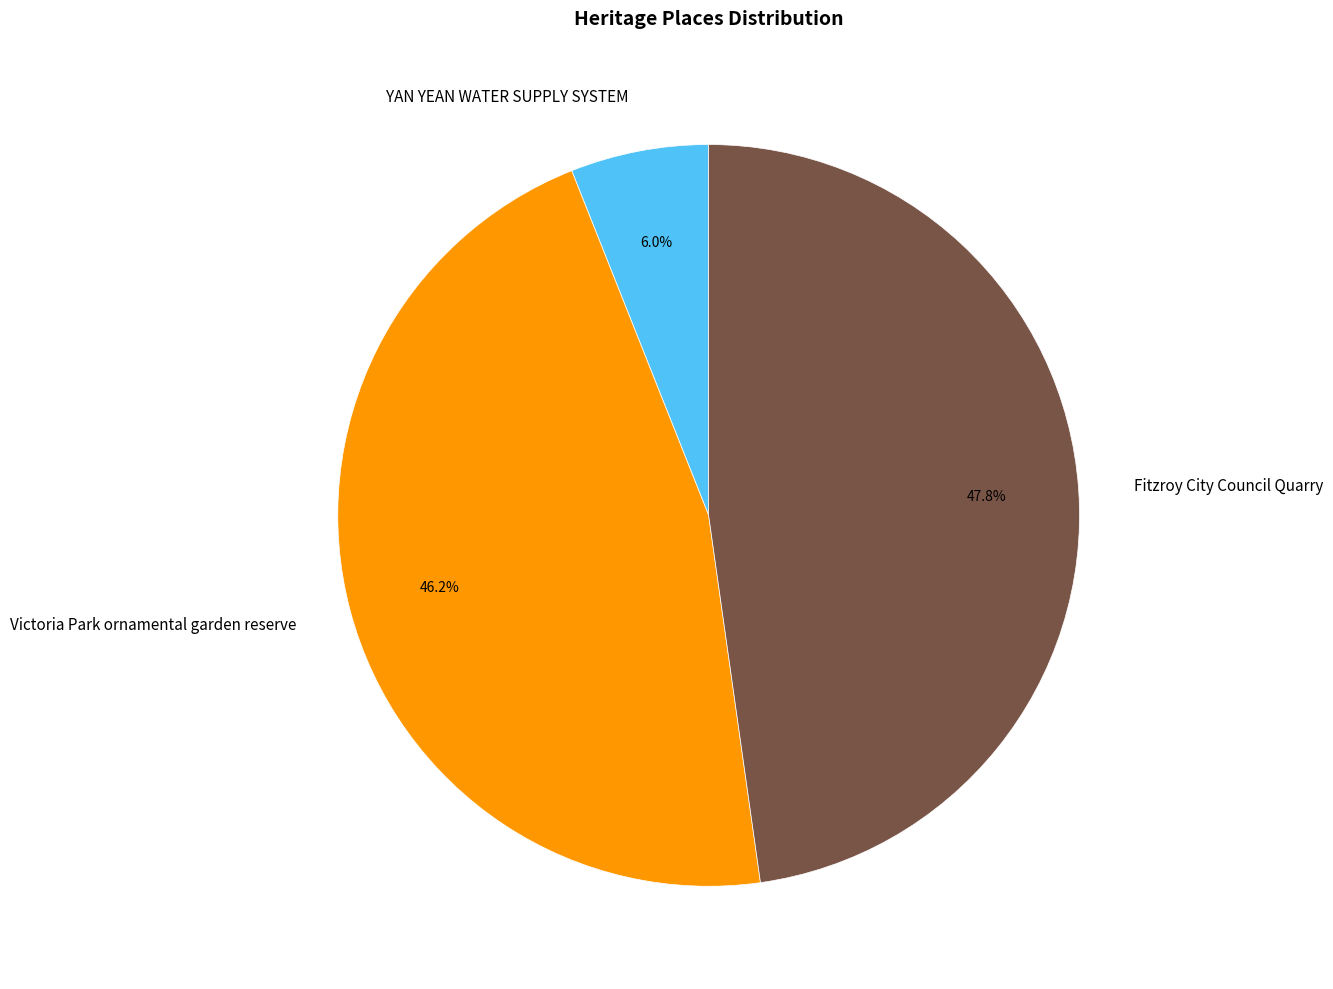

Is Fitzroy City Council Quarry the majority of the pie?

No